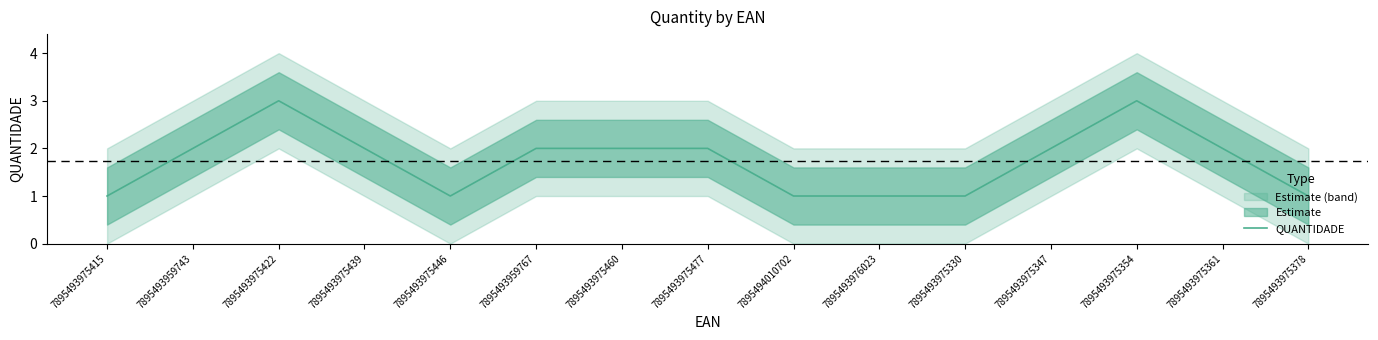

Where is the data nearest to the value 2?

7895493959743